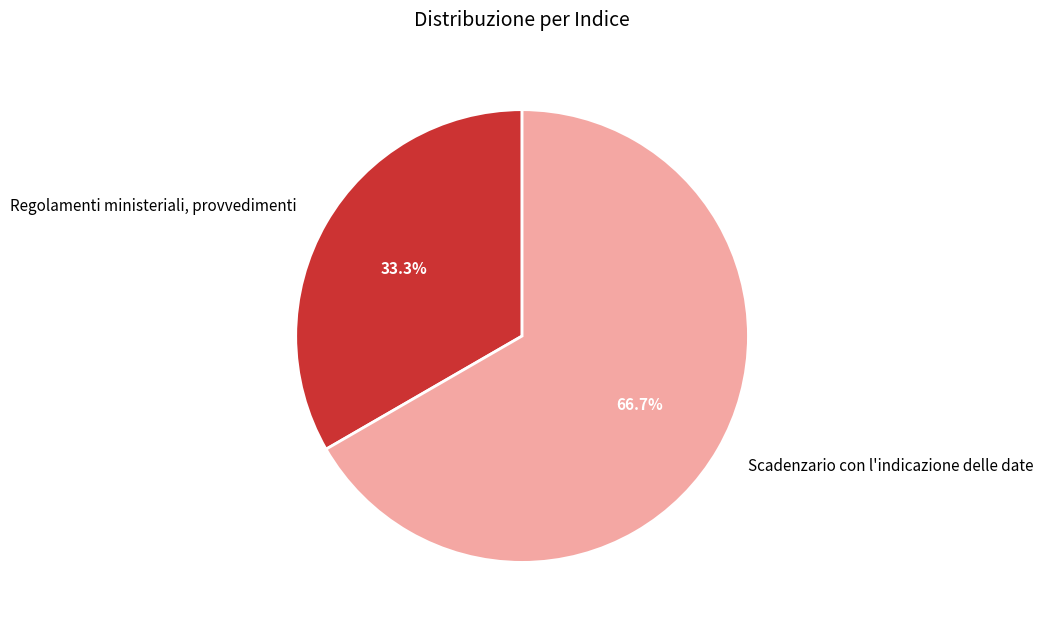

What percentage do Scadenzario con l'indicazione delle date and Regolamenti ministeriali, provvedimenti together represent?

100.0%